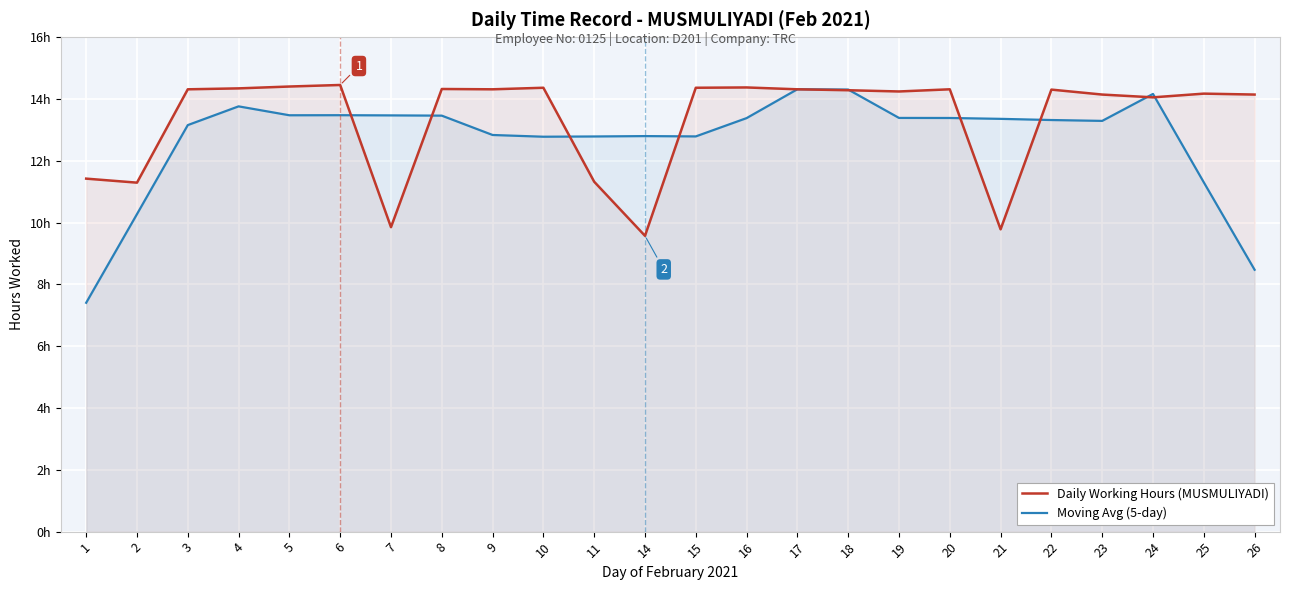

At which label does Moving Avg (5-day) reach its peak?

17